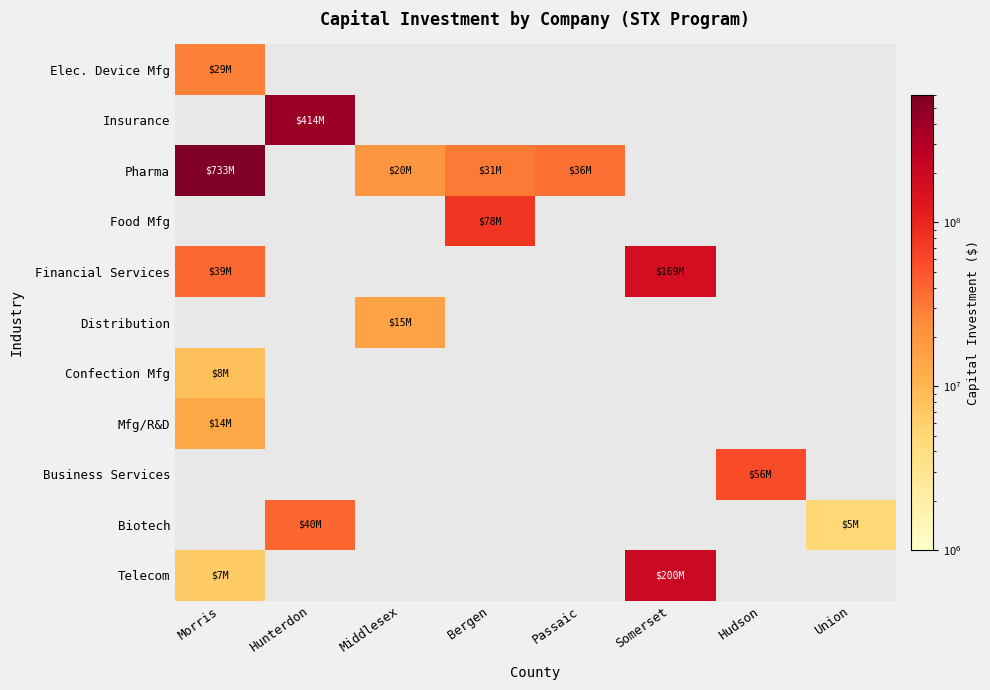

True or false: Pharma has a value of 61608686.1 at Passaic.

False